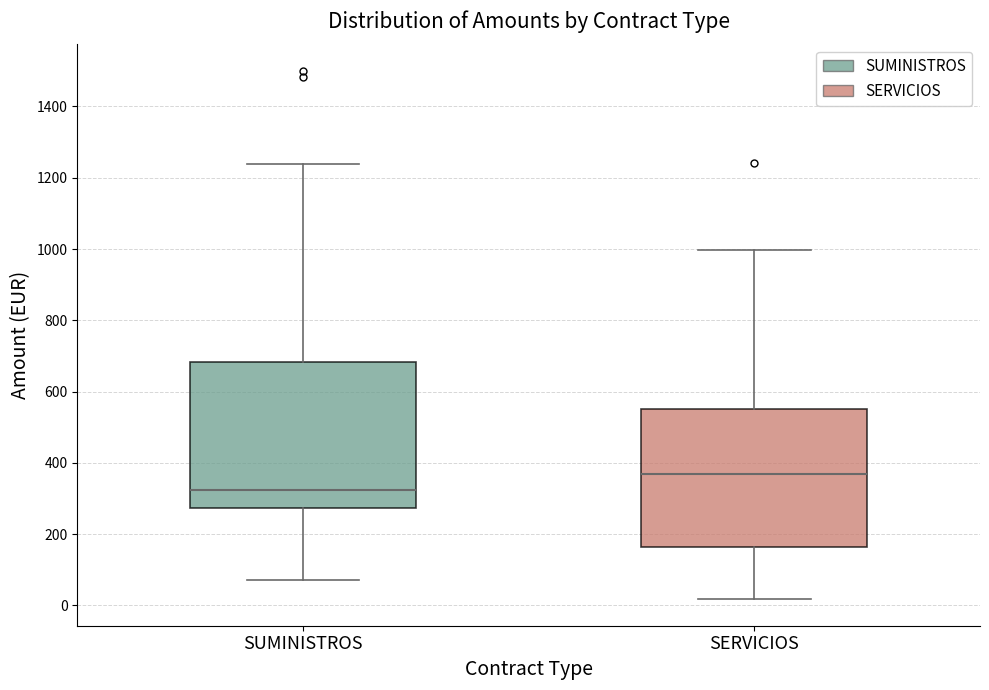

Reading left to right, read every box against the y-axis: the position of its median line, the range the box covers, and the ends of its whiskers. The values are not printed on the chart, so give them approximately, as read against the axis.

SUMINISTROS: median 320, box 280 to 680, whiskers 80 to 1240
SERVICIOS: median 360, box 160 to 560, whiskers 20 to 1000